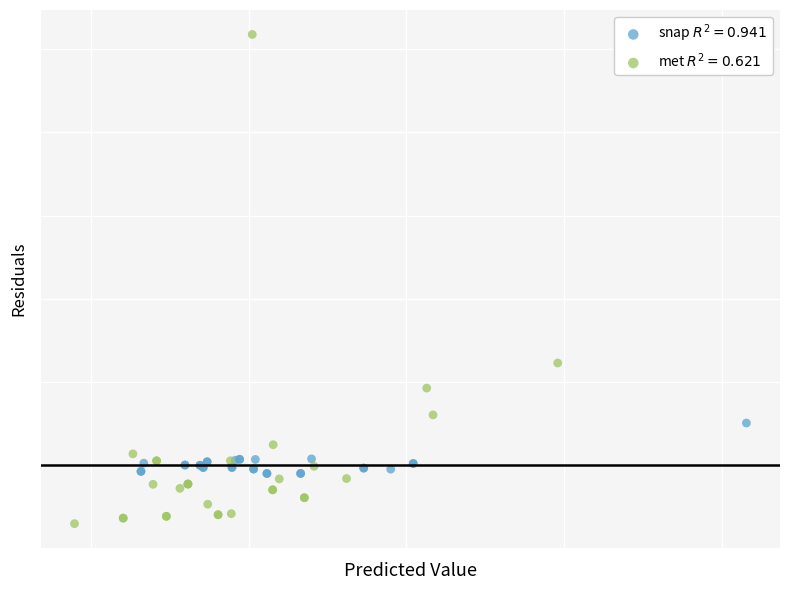

What are all the series names shown in the legend?

snap $R^2 = 0.941$, met $R^2 = 0.621$